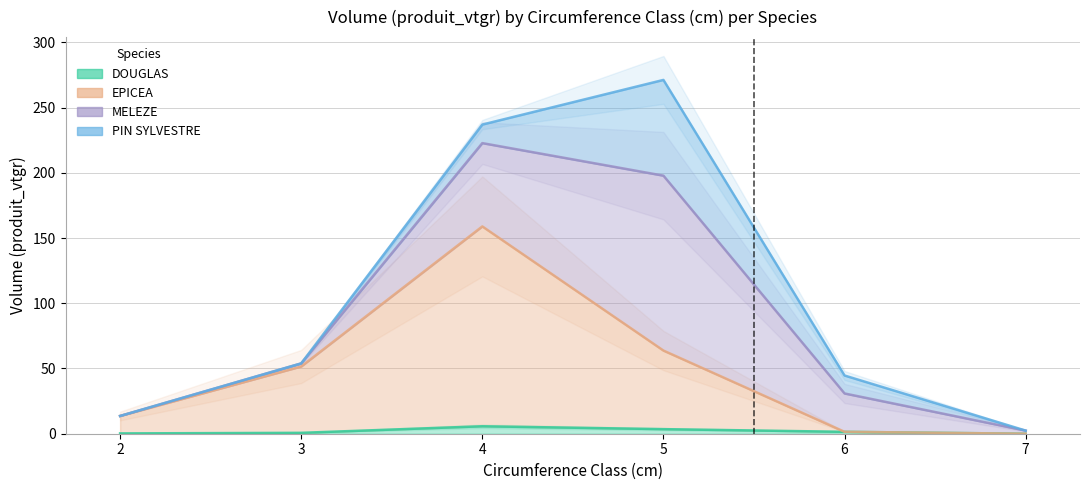

How many data points does each series have?

6